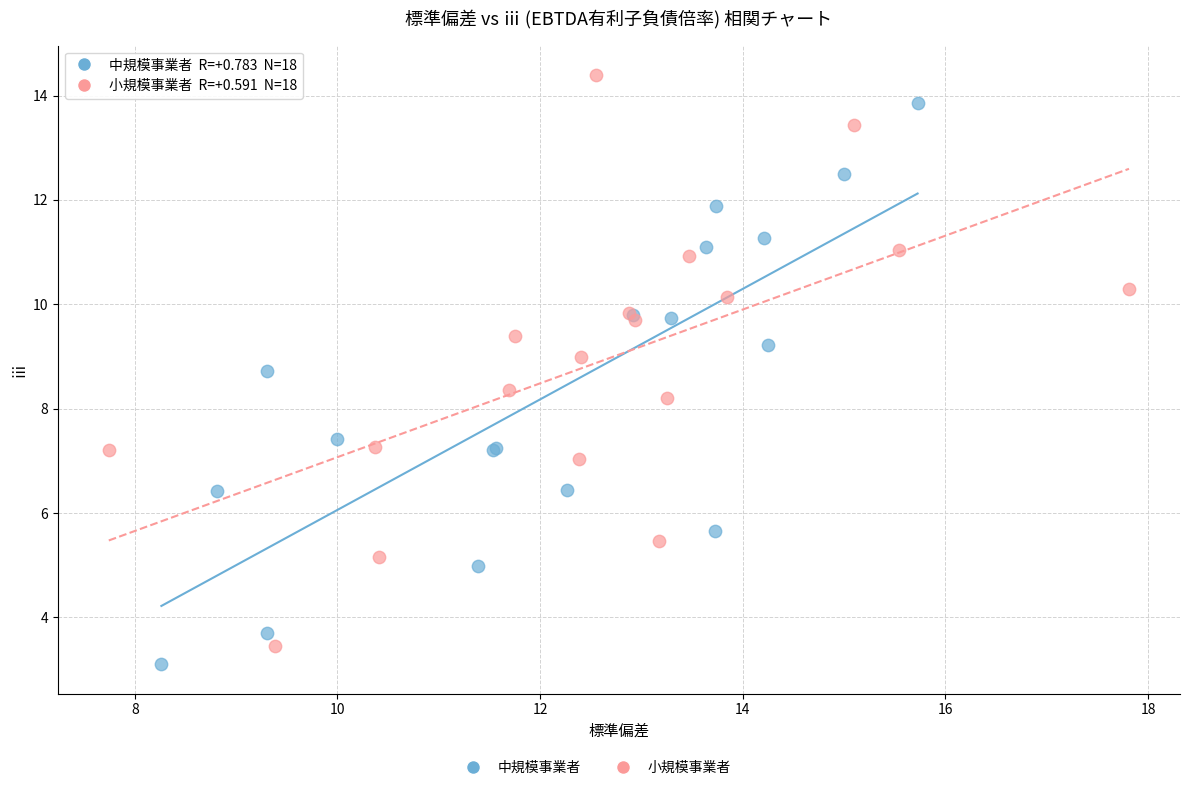

Which series contains the highest Y value?

小規模事業者